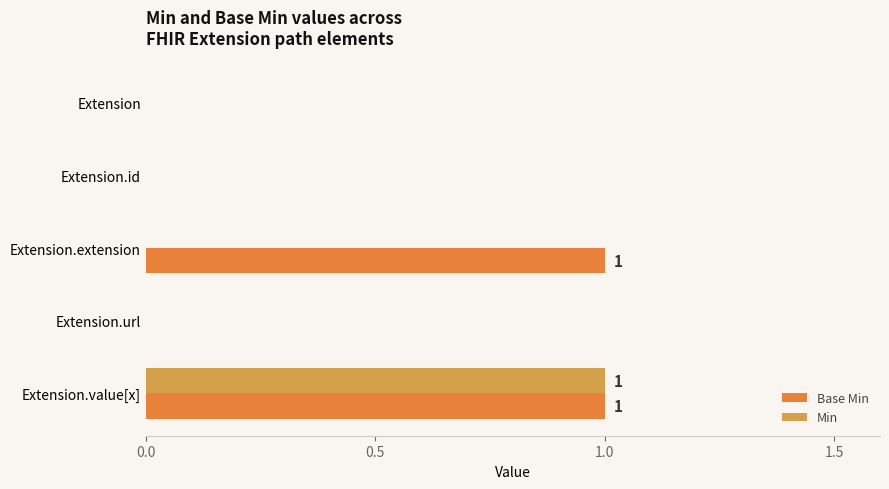

Count the Min values in the range 0 to 1.

5